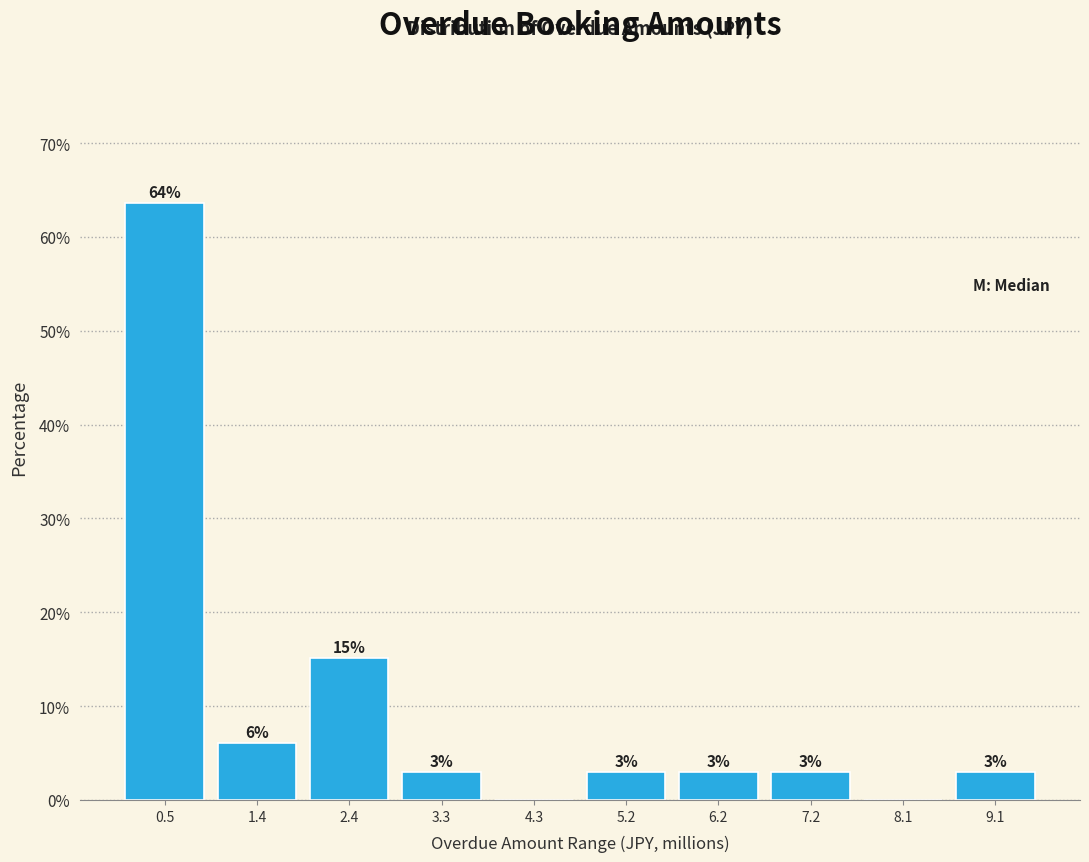

Which range on the x-axis has the tallest bar?

0.0 to 1.0